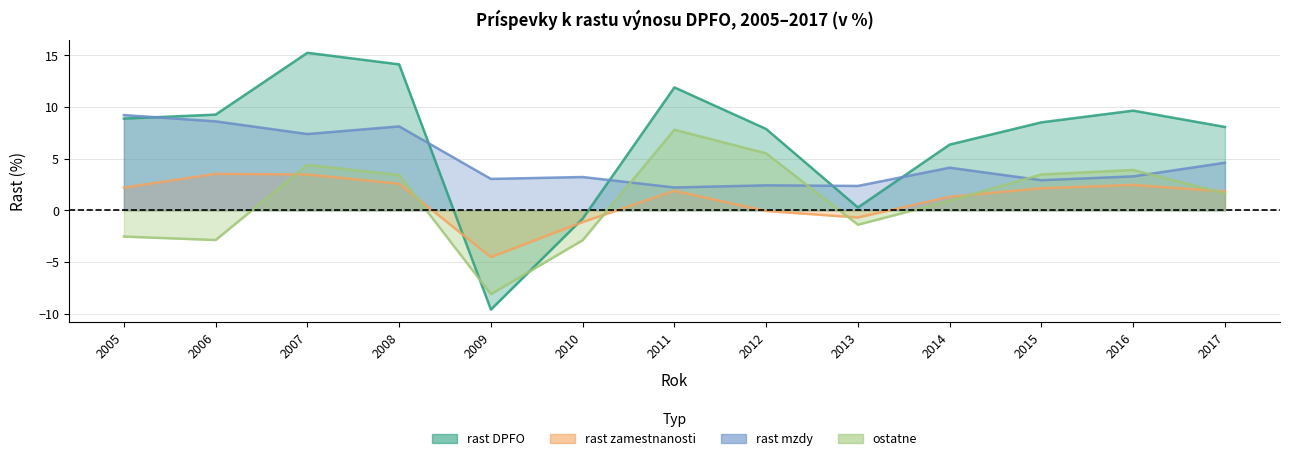

What is the spread (max minus min) of values at 2013?

3.8